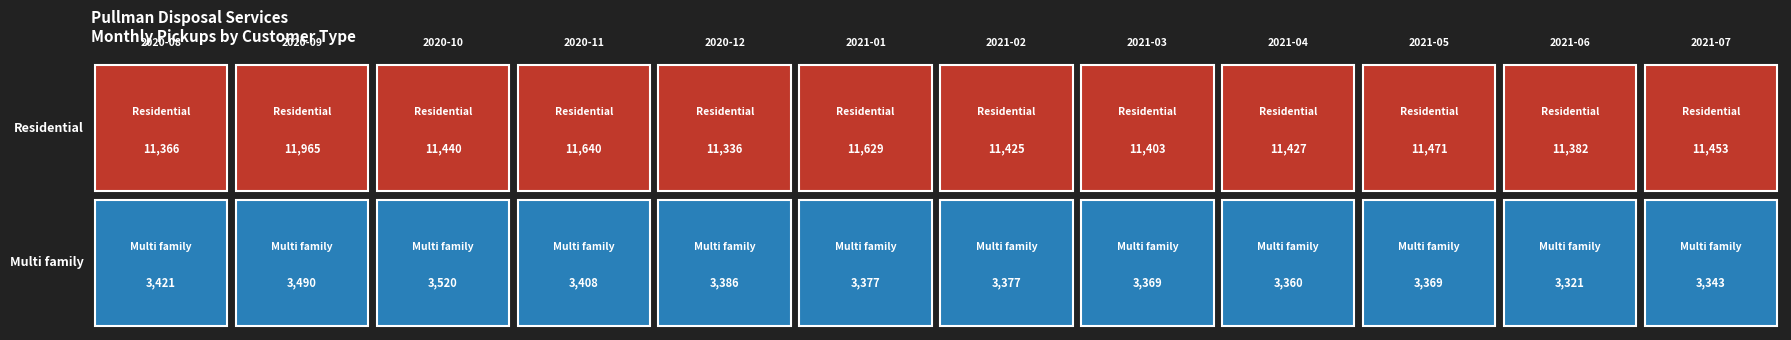

Reading left to right, transcribe all the data shown in this chart.

Residential: Residential=11366.5	Multi family=11965.4	2=11440.2	3=11639.9	4=11336.1	5=11629.0	6=11425.0	7=11403.4	8=11427.2	9=11470.6	10=11381.6	11=11453.3
Multi family: Residential=3420.7	Multi family=3490.0	2=3520.3	3=3407.7	4=3386.1	5=3377.4	6=3377.4	7=3368.7	8=3360.1	9=3368.7	10=3321.1	11=3342.8